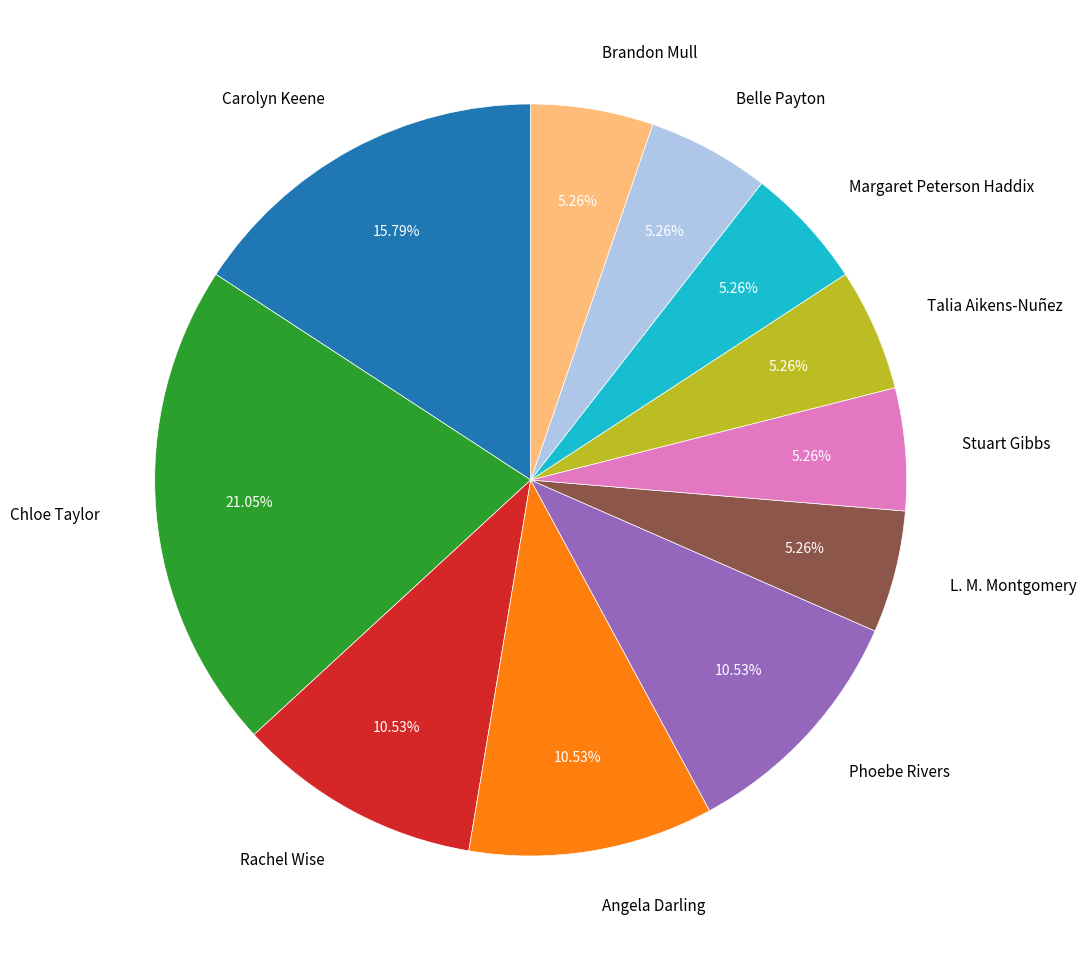

How many segments does this pie chart have?

11